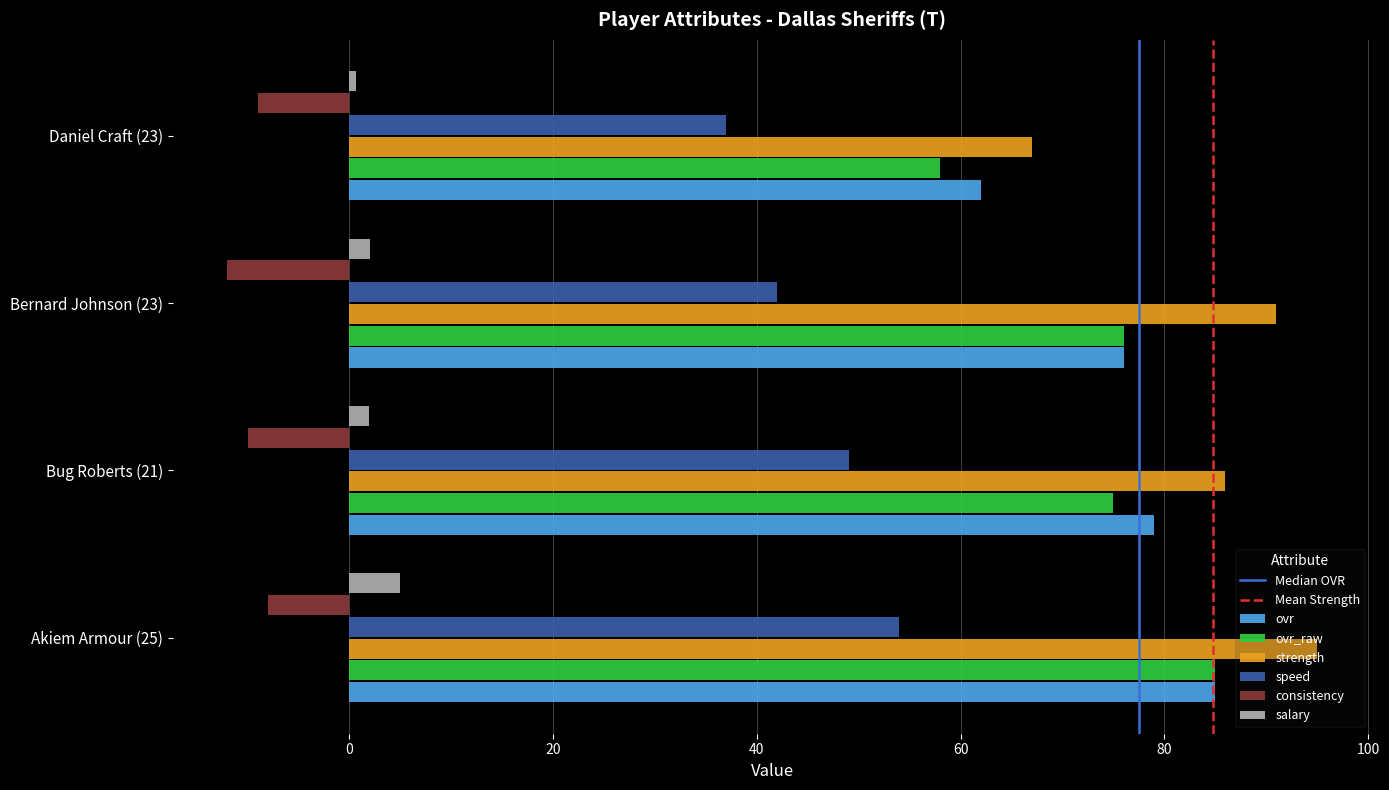

What is the sum of all consistency values?

-39.0